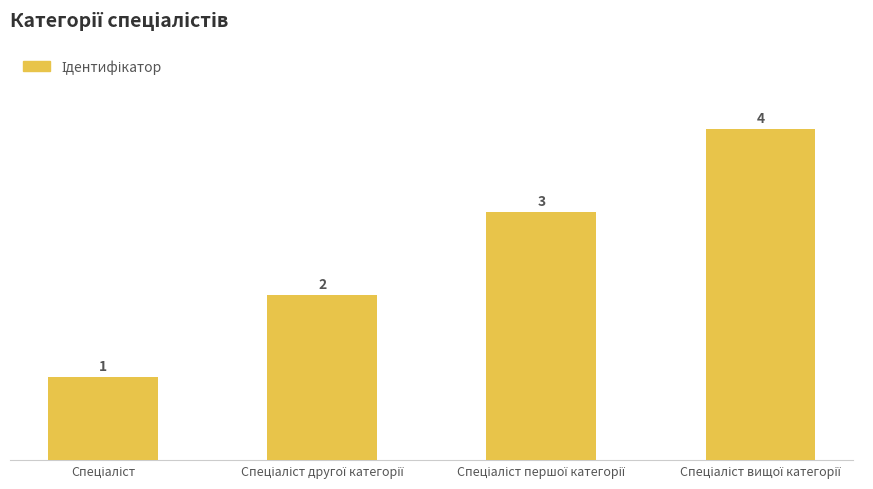

What is the maximum value shown in the chart?

4